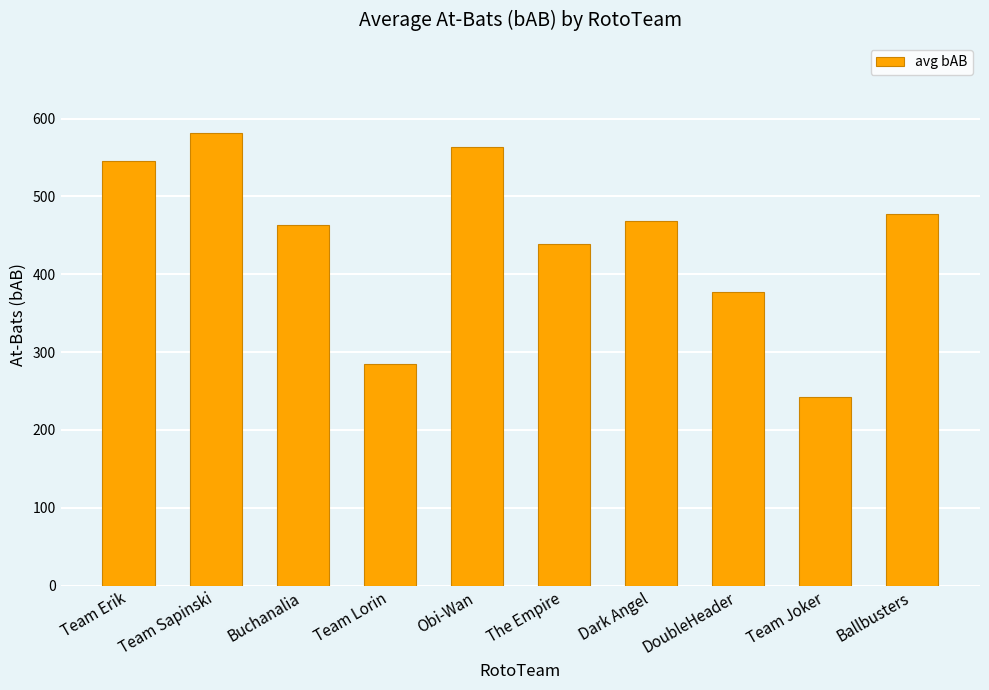

How many data points are less than 469?

5